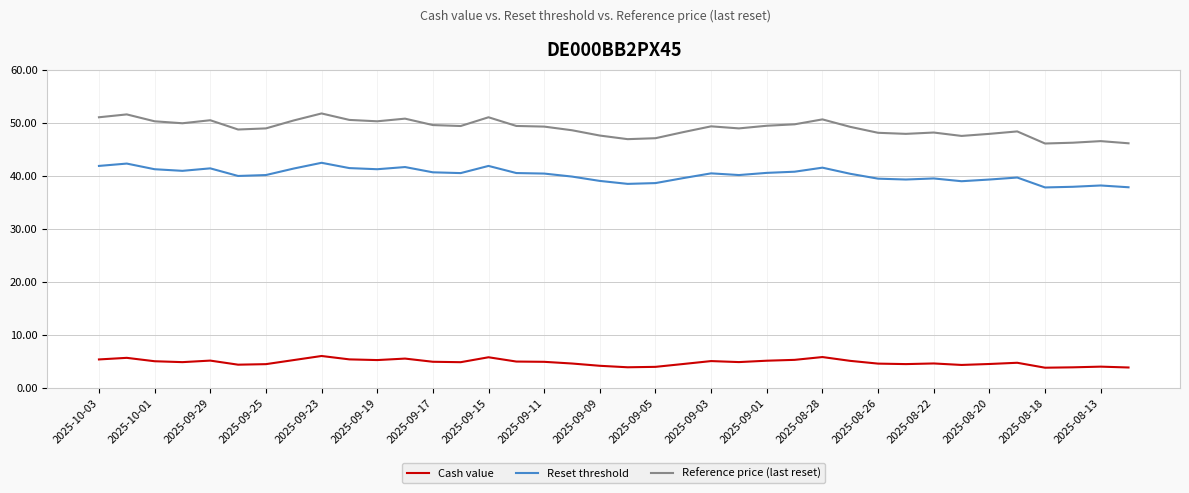

True or false: Cash value and Reset threshold cross at least once.

False